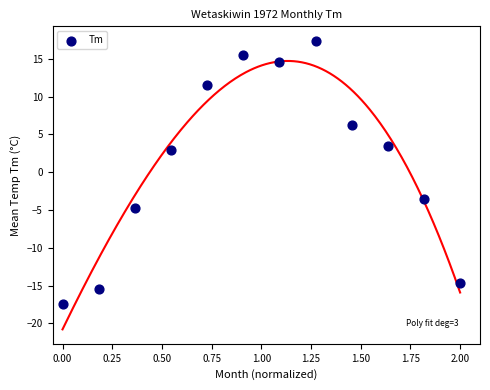

What is the average Y value?

1.3